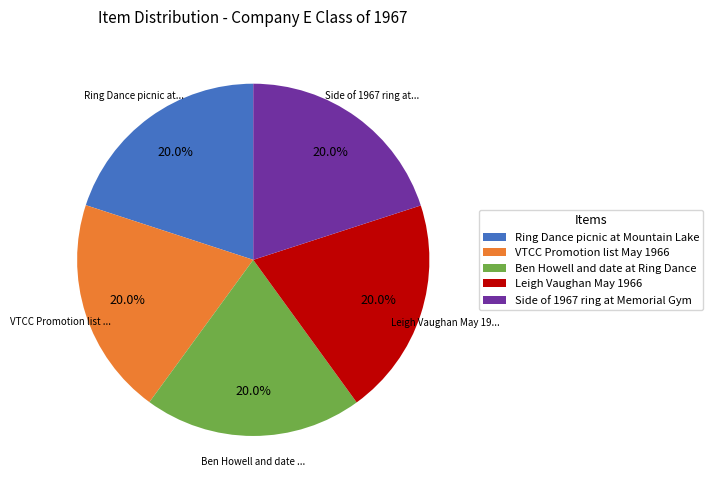

Does VTCC Promotion list May 1966 account for over 50% of the chart?

No